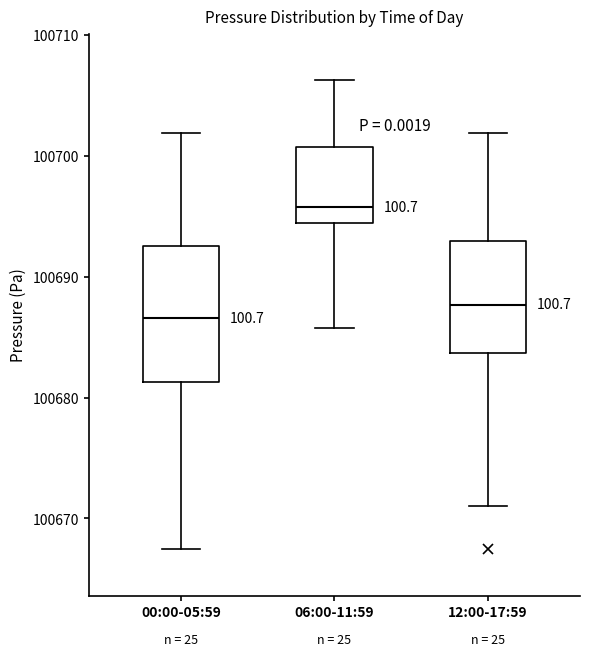

Comparing the boxes themselves (not the whiskers), which one is the tallest?

00:00-05:59